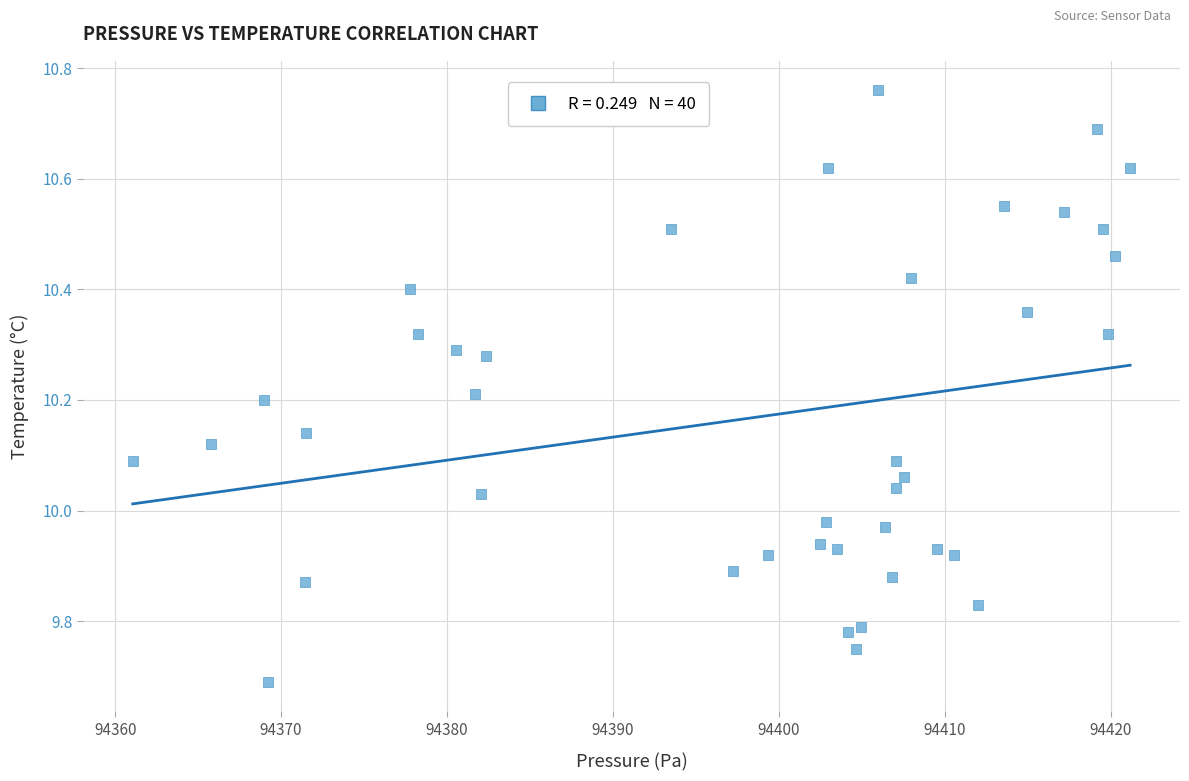

What is the range of Y values (max minus min)?

1.1